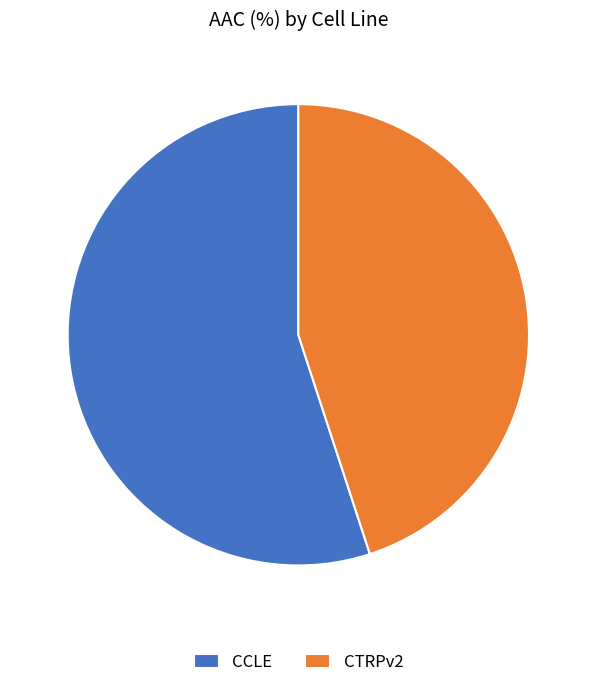

Rank the categories by value from highest to lowest.

CCLE, CTRPv2